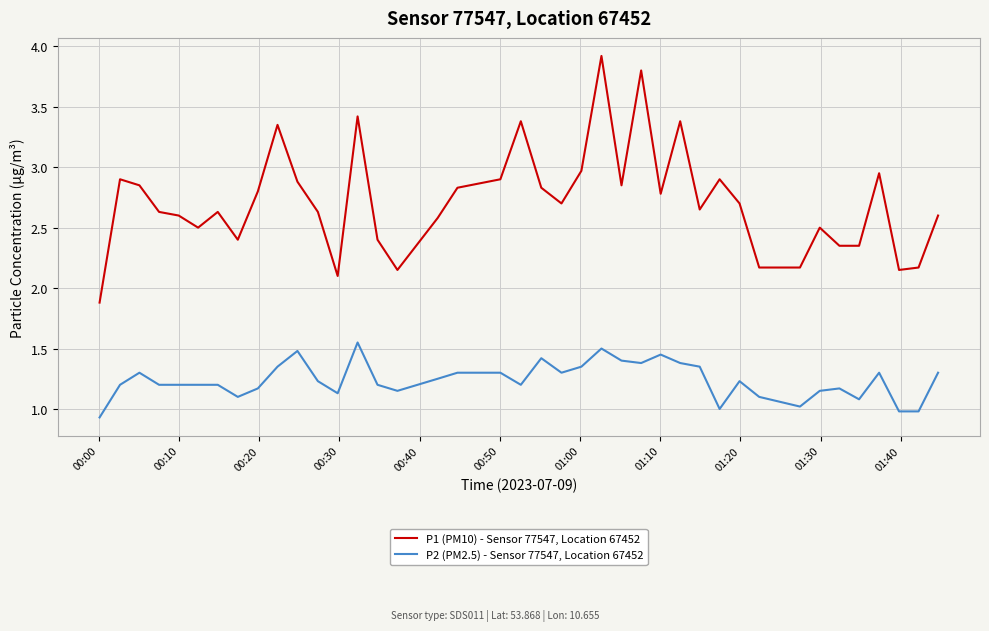

True or false: P2 (PM2.5) - Sensor 77547, Location 67452 and P1 (PM10) - Sensor 77547, Location 67452 intersect in this chart.

False